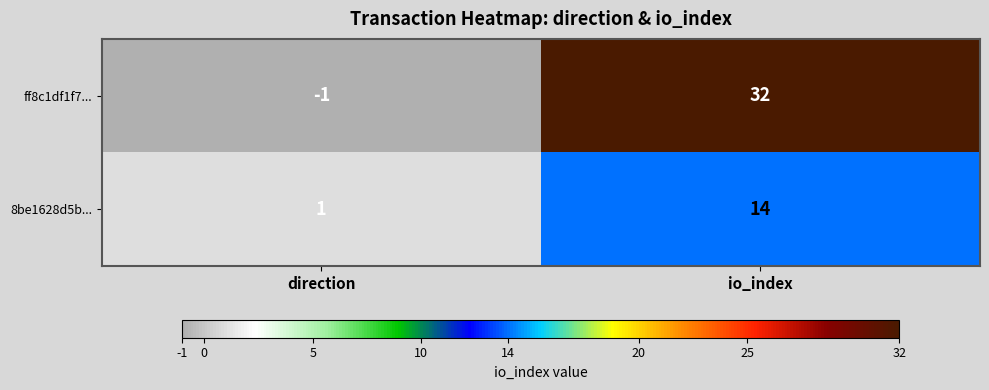

The value of 8be1628d5b... at io_index is 14. True or false?

True